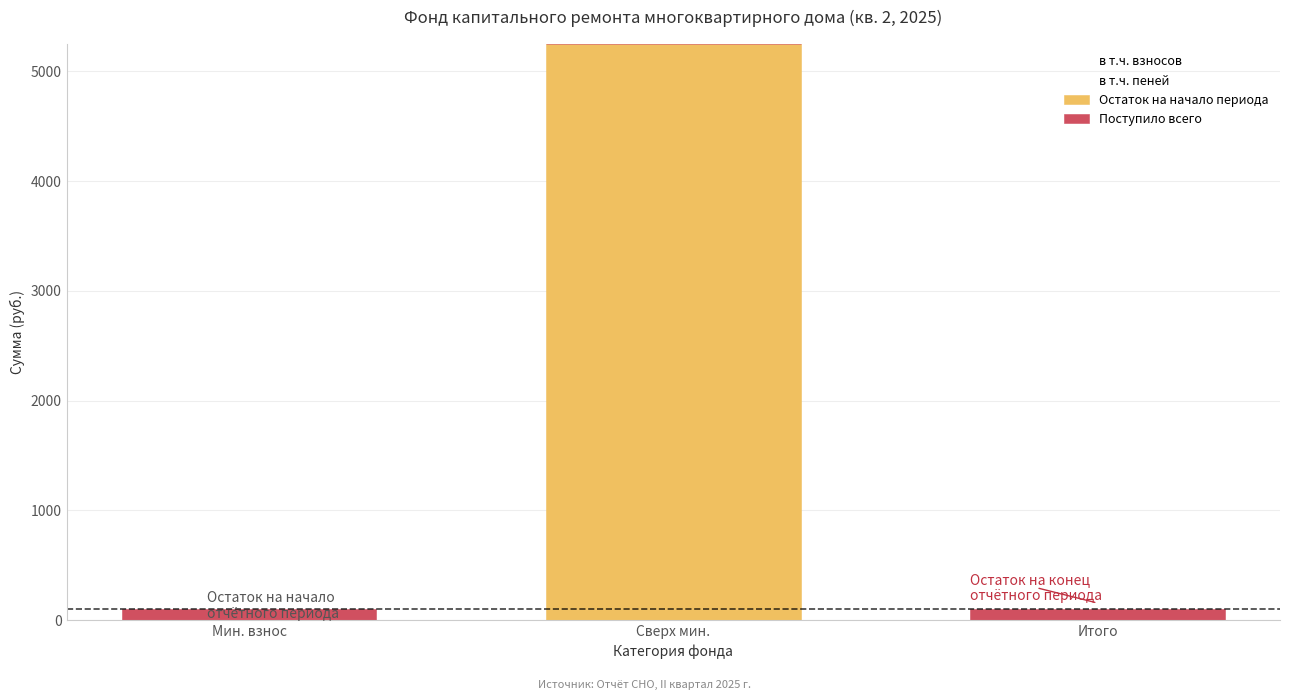

What is the total value across all series at Сверх мин.?

5247.9